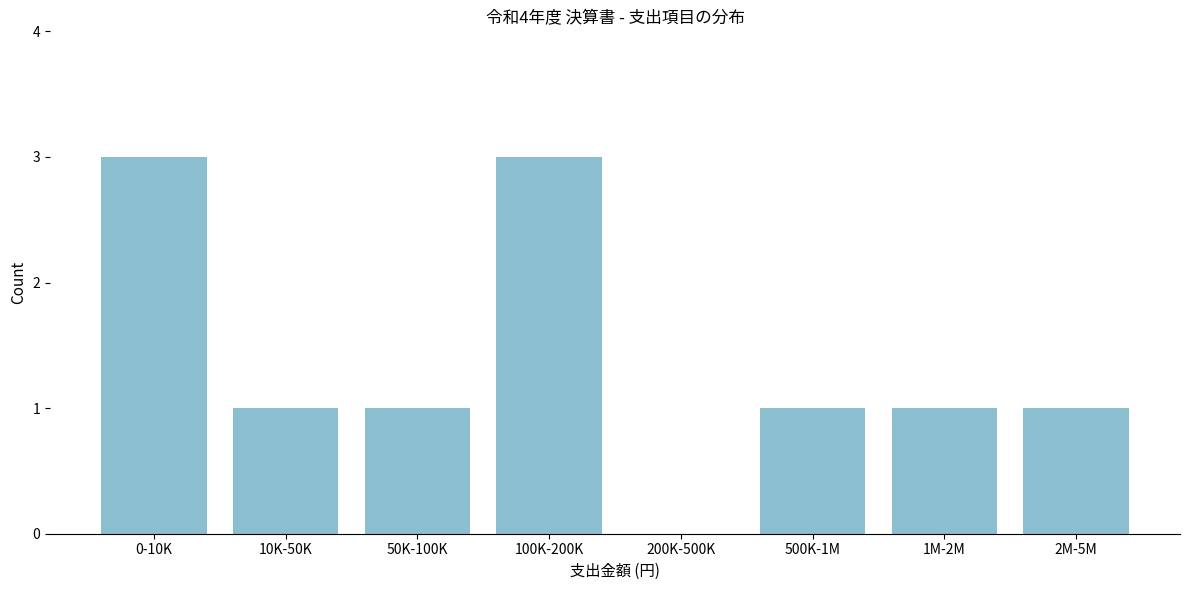

Reading left to right, what are all the values shown in this chart?

0-10K=3	10K-50K=1	50K-100K=1	100K-200K=3	200K-500K=0	500K-1M=1	1M-2M=1	2M-5M=1